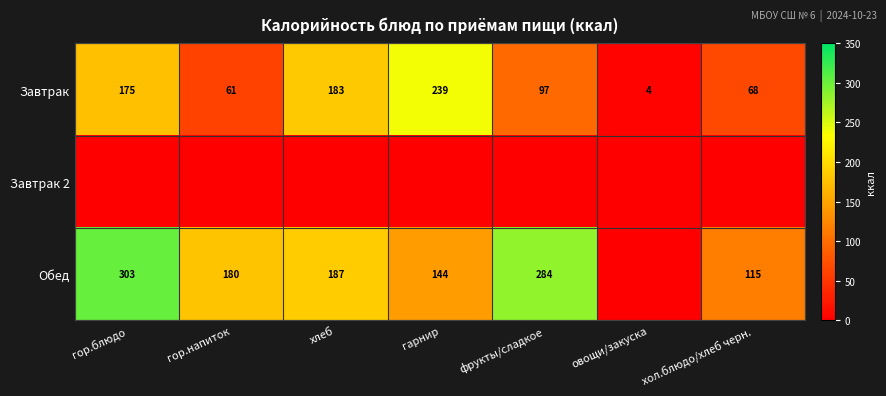

What value does the Завтрак series have at гор.напиток?

61